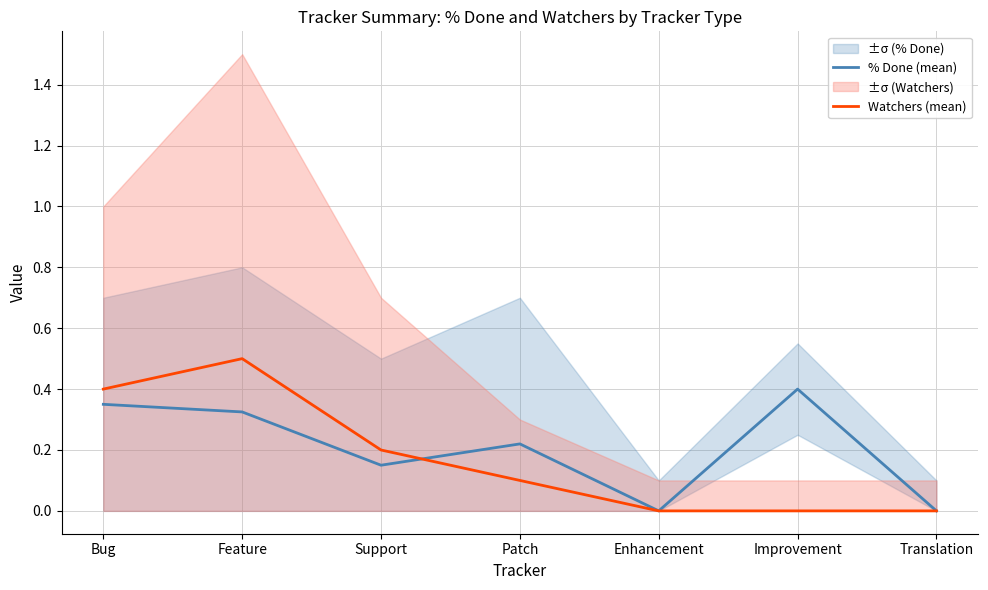

At which category does the chart reach its peak across all series?

Feature